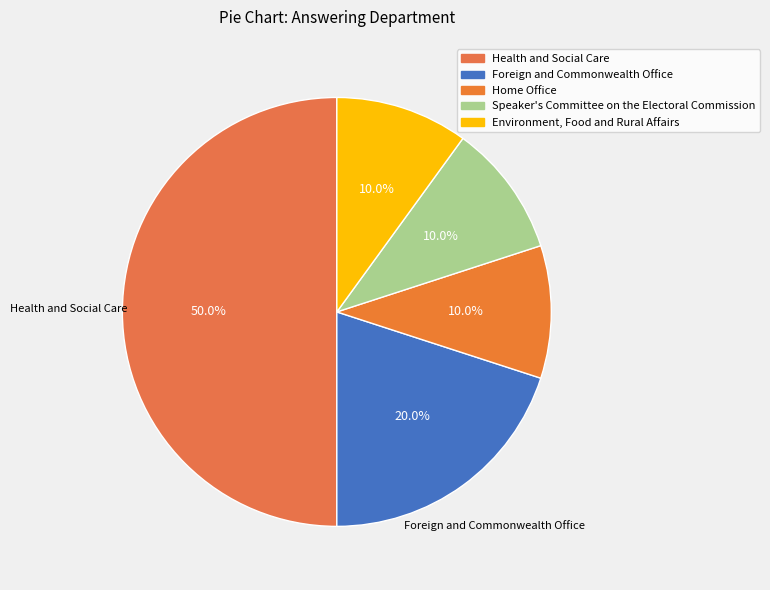

How many slices are in this pie chart?

5